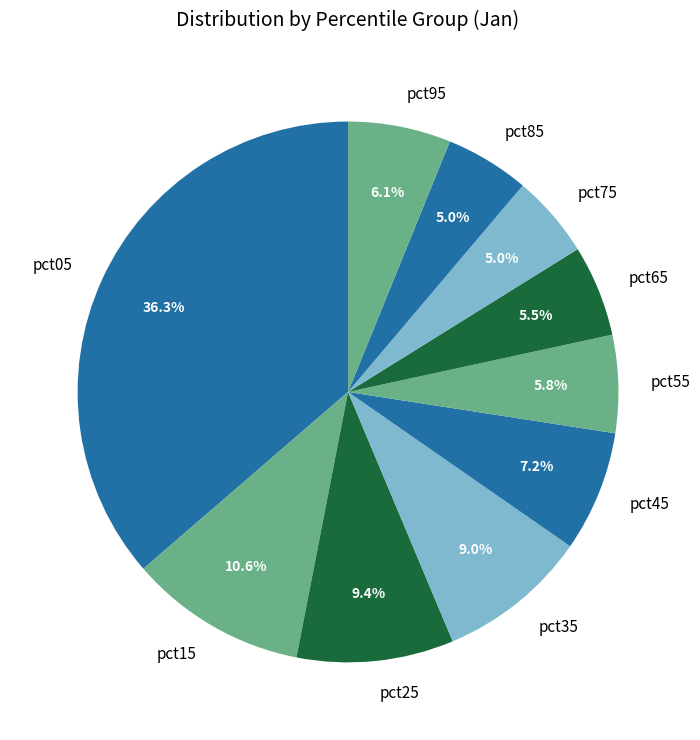

Between pct35 and pct75, which is larger?

pct35